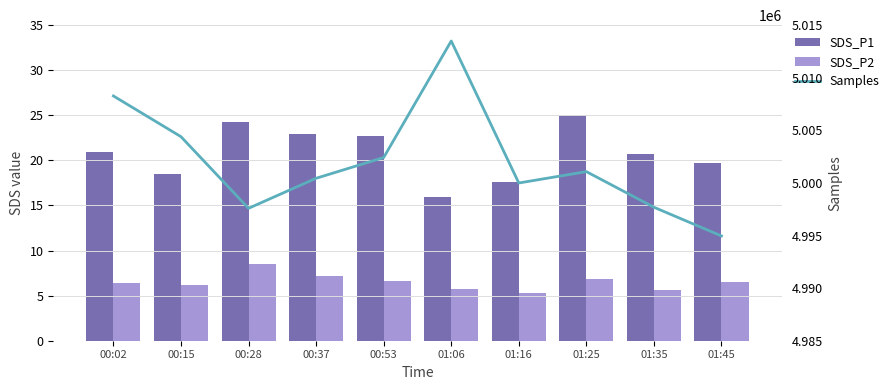

Reading left to right, extract all data points from this chart.

SDS_P1: 21.0	18.5	24.3	22.9	22.7	15.9	17.6	25.1	20.7	19.8
SDS_P2: 6.4	6.2	8.5	7.1	6.6	5.7	5.3	6.8	5.6	6.5
Samples: 5008271.0	5004397.0	4997588.0	5000444.0	5002415.0	5013496.0	4999995.0	5001075.0	4997690.0	4994960.0